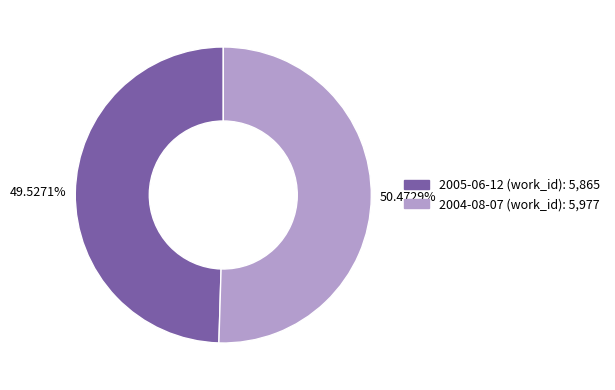

To the nearest percent, what is the average slice percentage?

50%